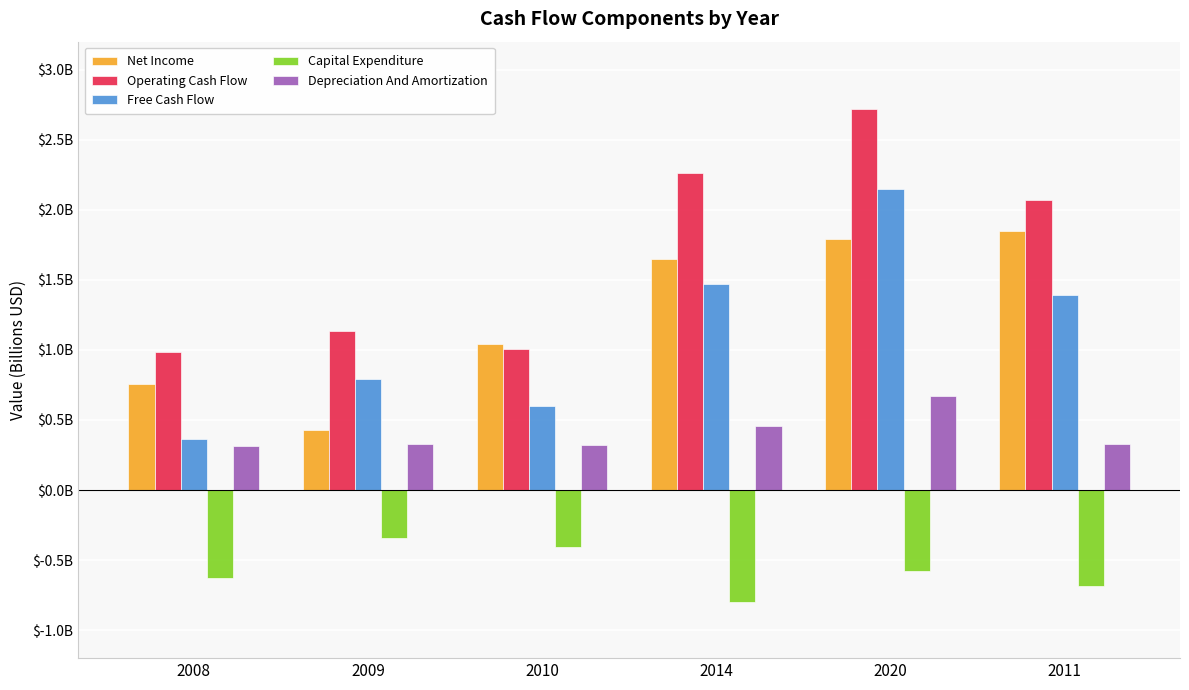

What is the difference between the maximum and second lowest values in the Net Income series?

1.1